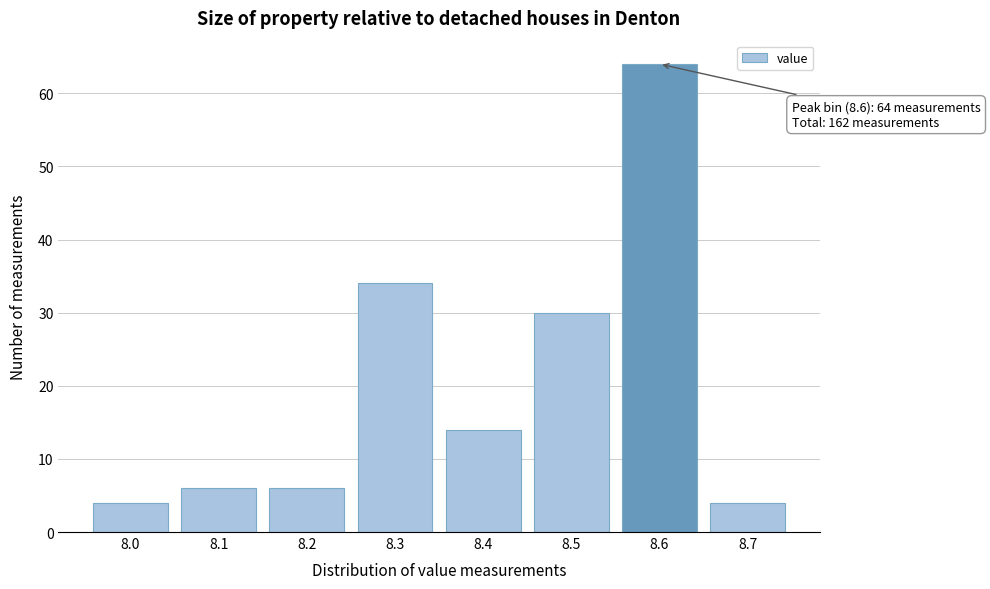

Reading left to right, list all the values displayed in this chart.

4	6	6	34	14	30	64	4